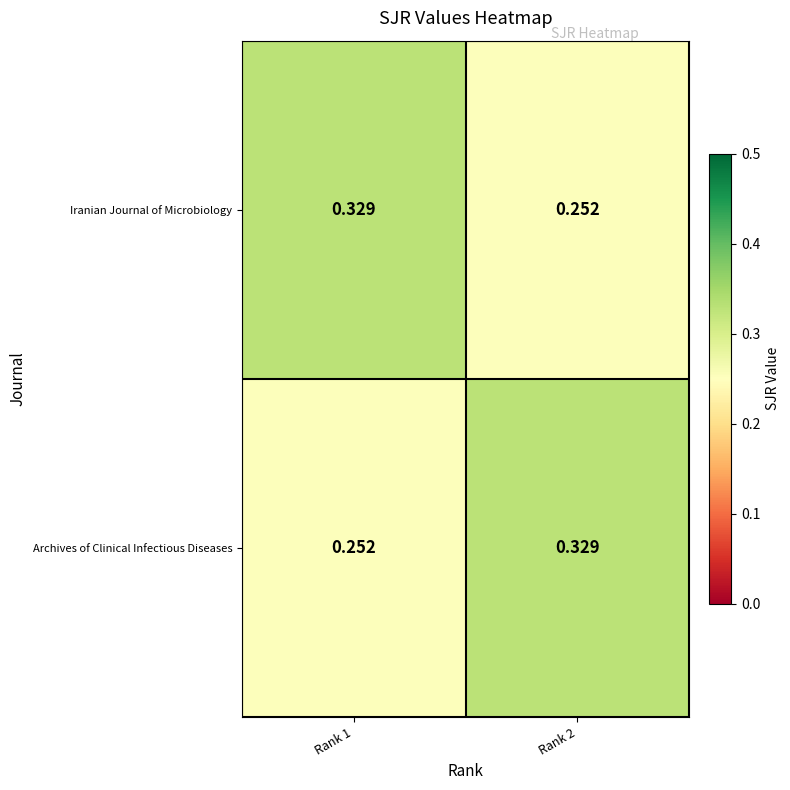

At Rank 1, list the series in order from largest to smallest.

Iranian Journal of Microbiology, Archives of Clinical Infectious Diseases